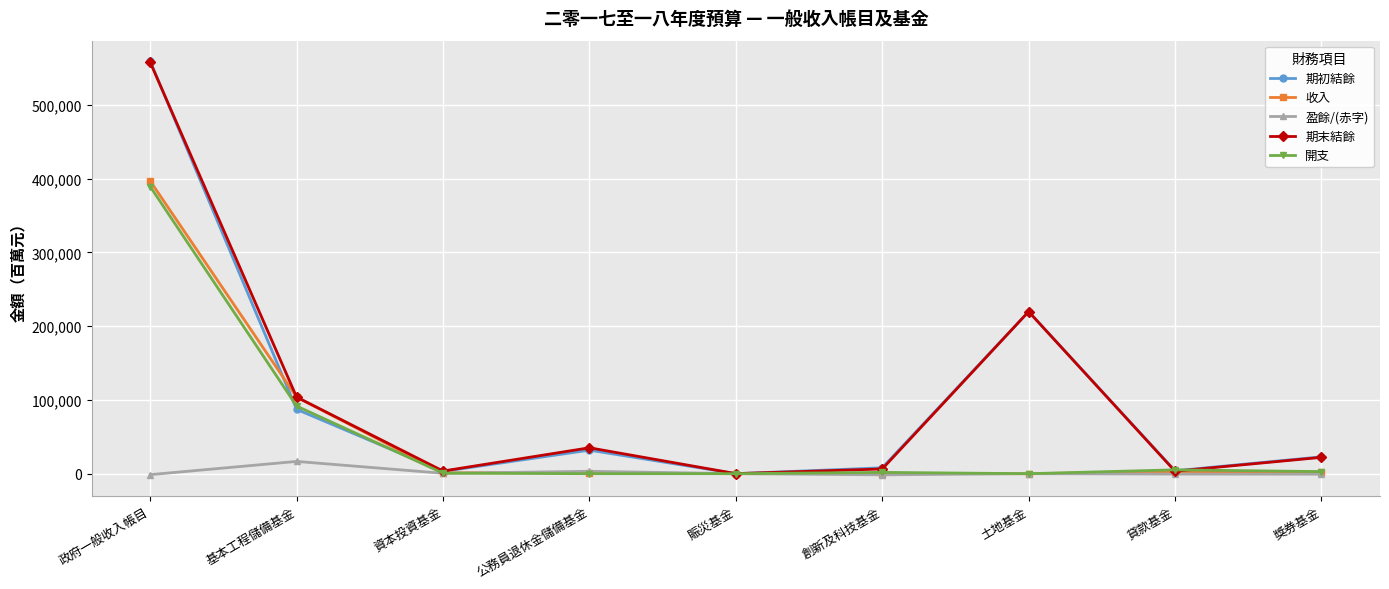

What is the sum of all 盈餘/(赤字) values?

16288